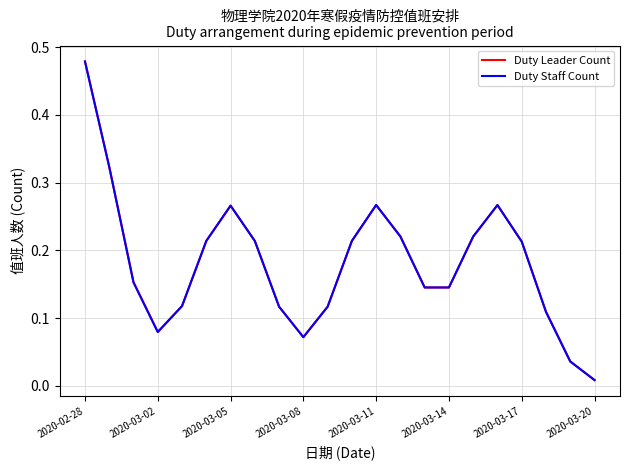

True or false: Duty Staff Count and Duty Leader Count cross at least once.

False